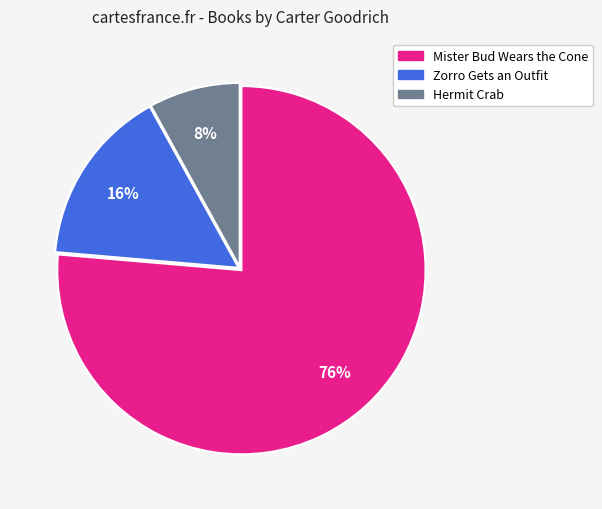

To the nearest percent, what is the difference between the Mister Bud Wears the Cone and Hermit Crab slice percentages?

68%